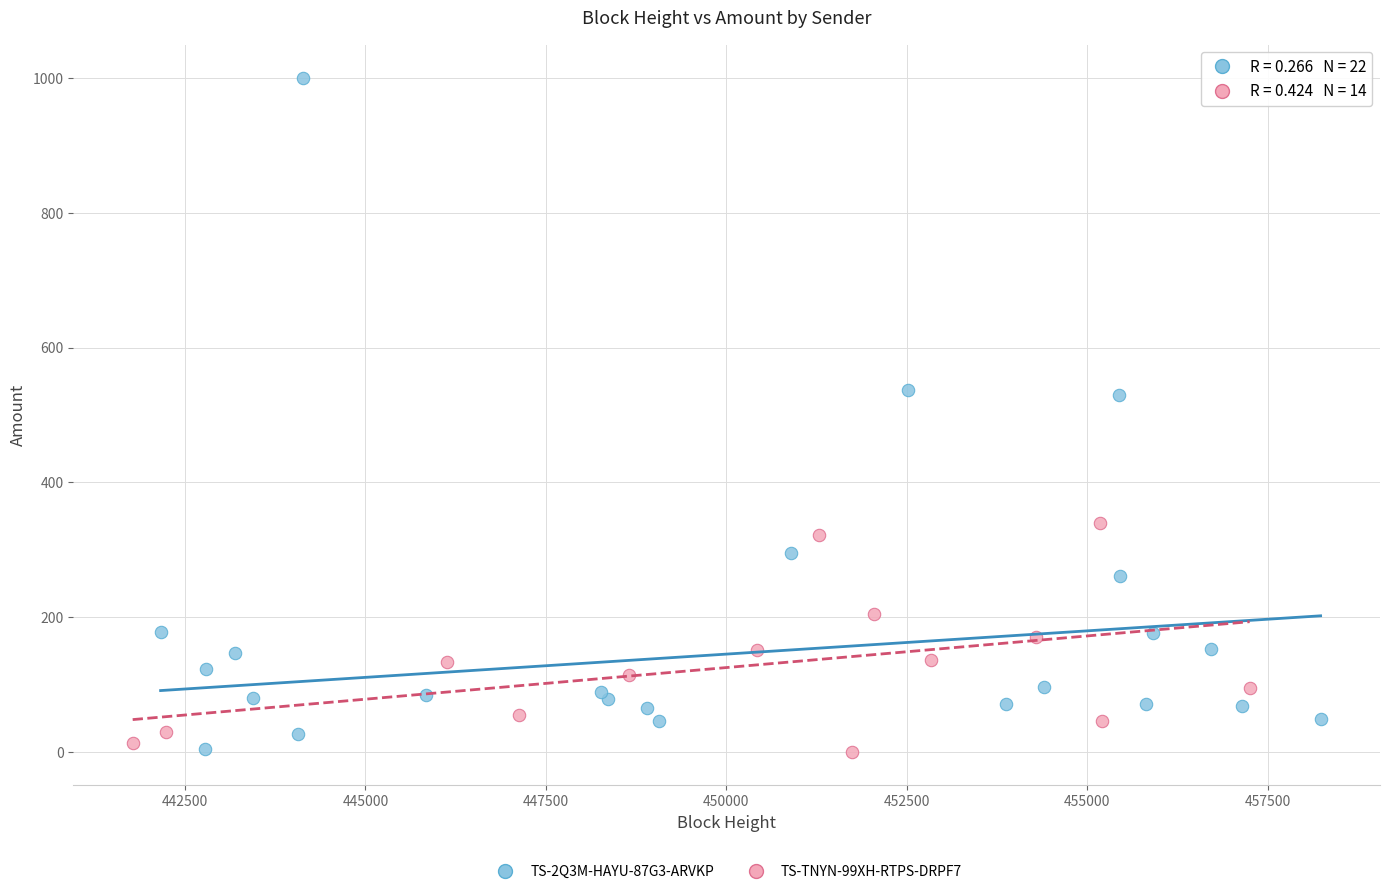

Which series has the largest Y range (max minus min)?

TS-2Q3M-HAYU-87G3-ARVKP